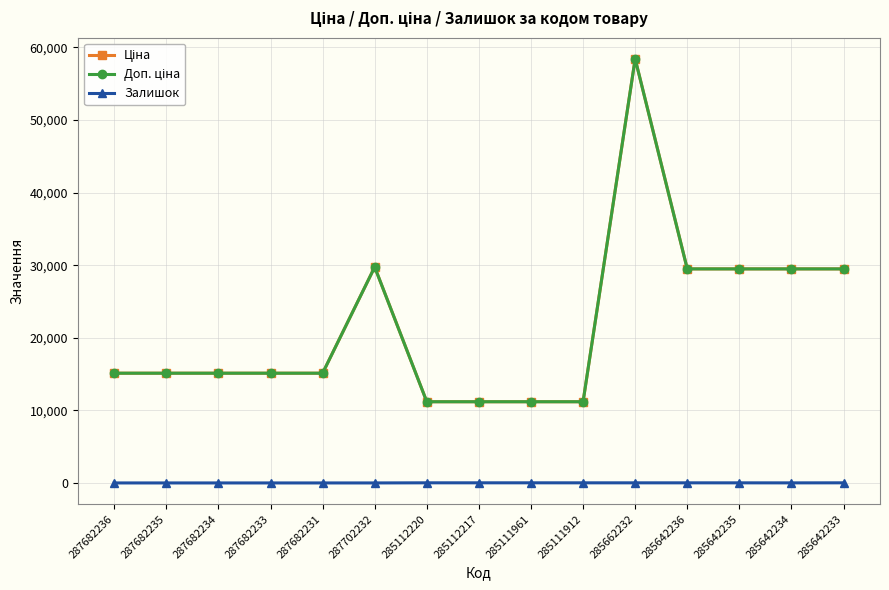

Reading left to right, what are all the values shown in this chart?

Ціна: 287682236=15120.0	287682235=15120.0	287682234=15120.0	287682233=15120.0	287682231=15120.0	287702232=29747.2	285112220=11188.2	285112217=11188.2	285111961=11188.2	285111912=11188.2	285662232=58426.5	285642236=29491.5	285642235=29491.5	285642234=29491.5	285642233=29491.5
Доп. ціна: 287682236=15120.0	287682235=15120.0	287682234=15120.0	287682233=15120.0	287682231=15120.0	287702232=29747.2	285112220=11188.2	285112217=11188.2	285111961=11188.2	285111912=11188.2	285662232=58426.5	285642236=29491.5	285642235=29491.5	285642234=29491.5	285642233=29491.5
Залишок: 287682236=0.0	287682235=0.0	287682234=0.0	287682233=0.0	287682231=0.0	287702232=0.0	285112220=17.0	285112217=17.0	285111961=17.0	285111912=15.0	285662232=14.0	285642236=14.0	285642235=13.0	285642234=9.0	285642233=16.0